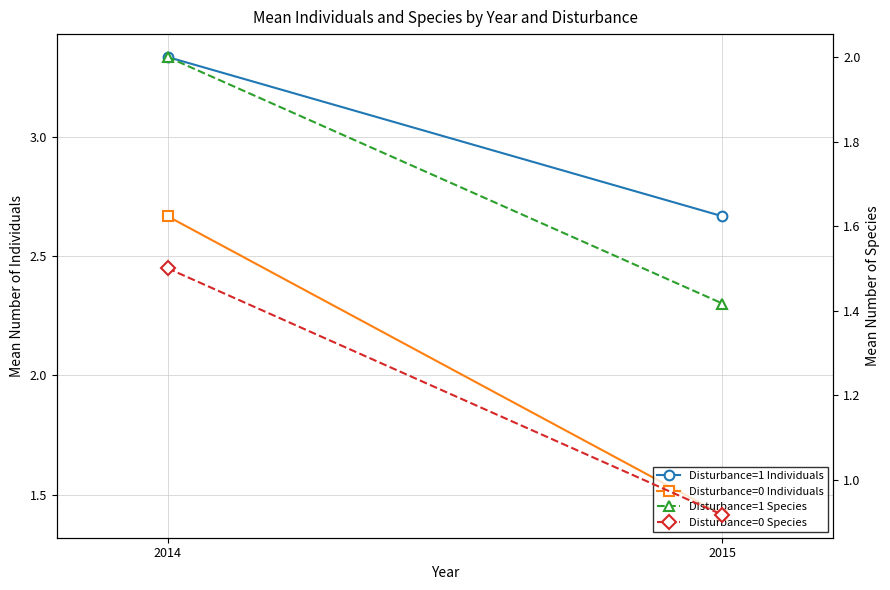

Is this an area chart (filled region under the line)?

No